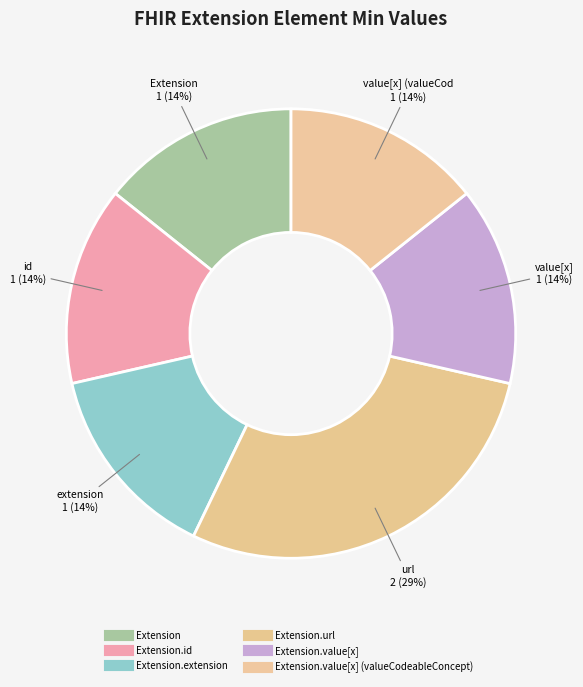

To the nearest percent, what is the average slice percentage?

17%